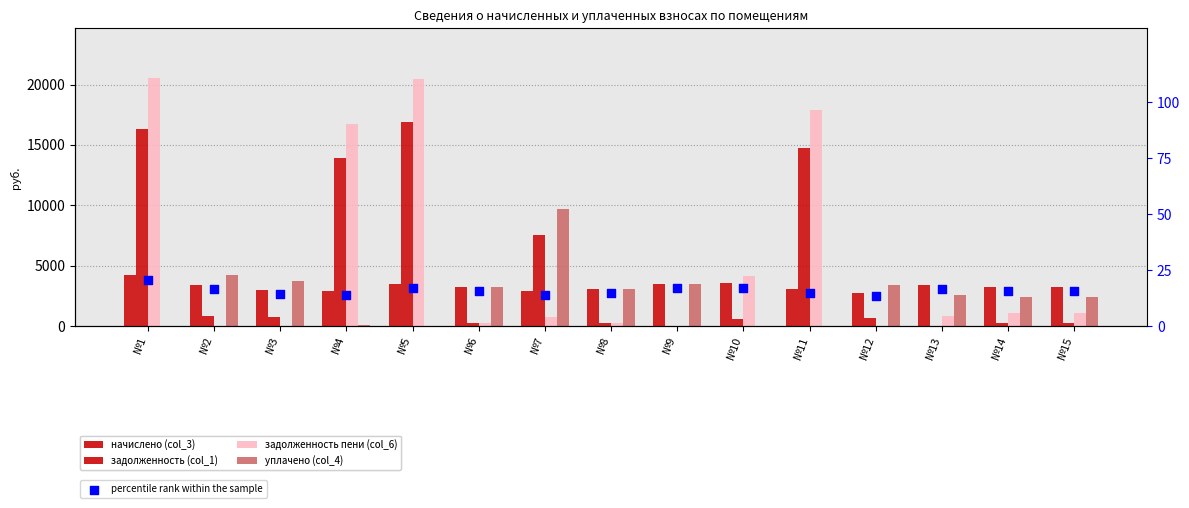

What is the total value across all series at №6?

7092.4